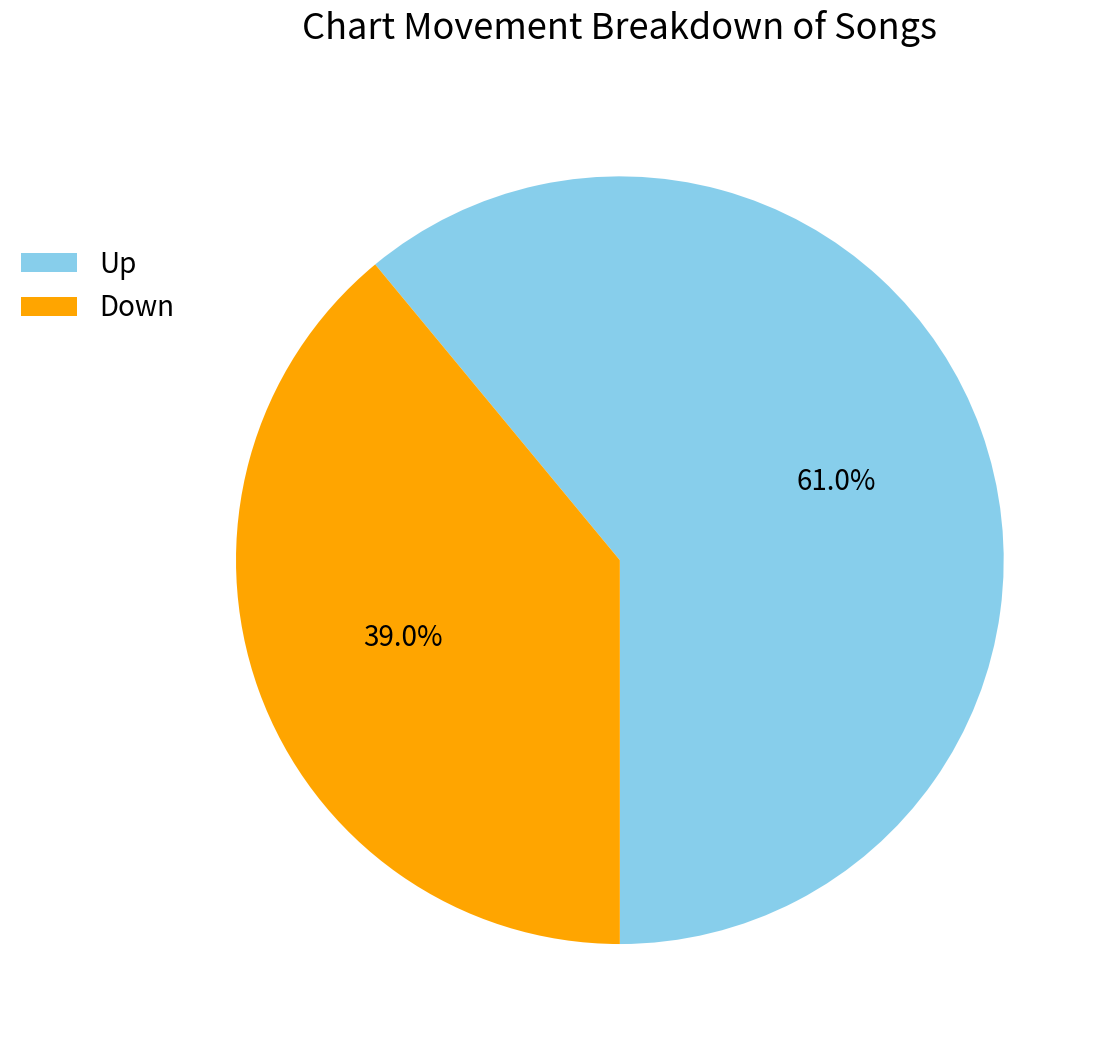

Which slice is the largest?

Up